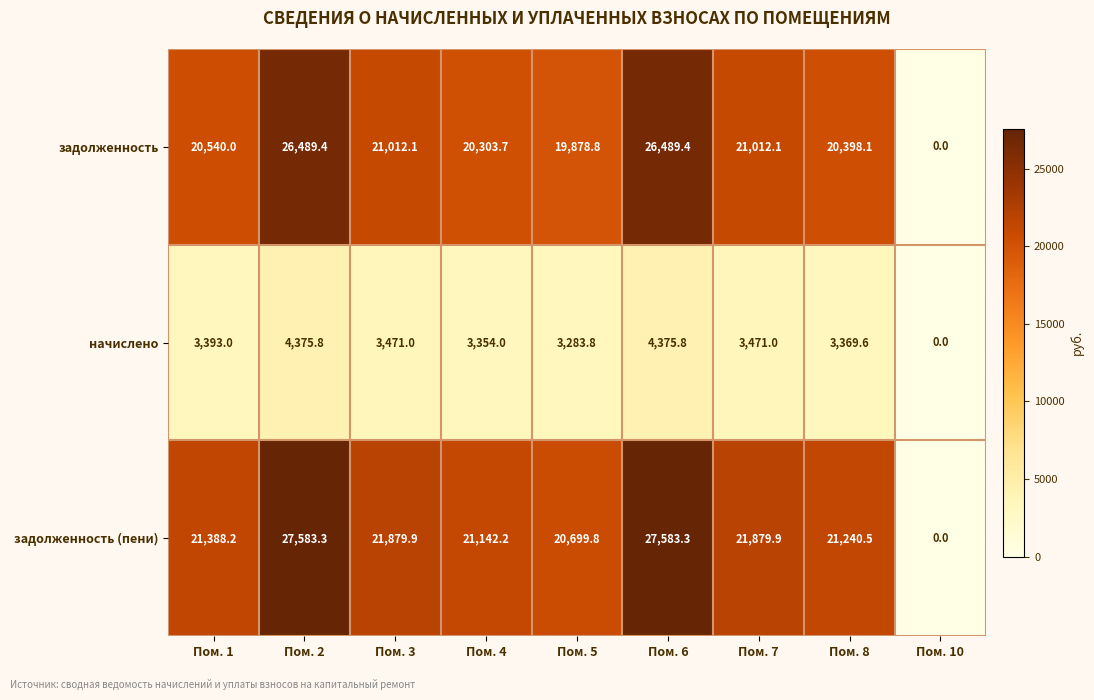

Between Пом. 1 and Пом. 5, which series saw the biggest shift?

задолженность (пени)